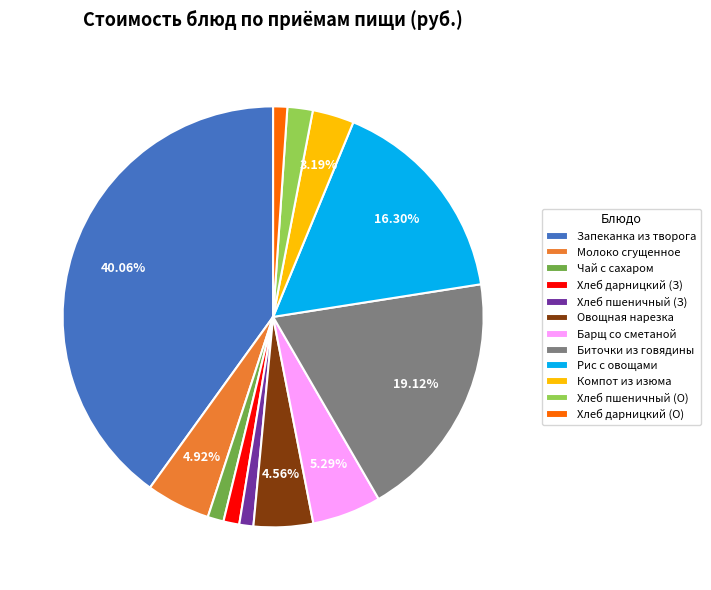

Between Чай с сахаром and Рис с овощами, which is larger?

Рис с овощами